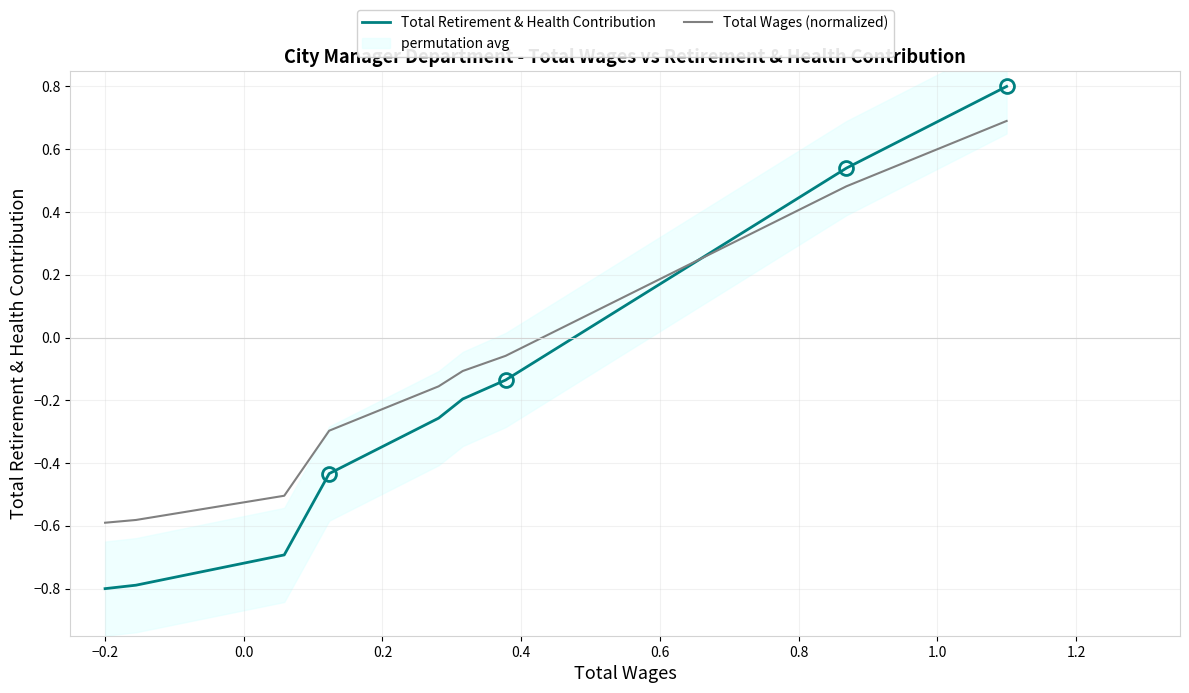

True or false: Total Wages (normalized) has more than 1 interior local peaks.

False